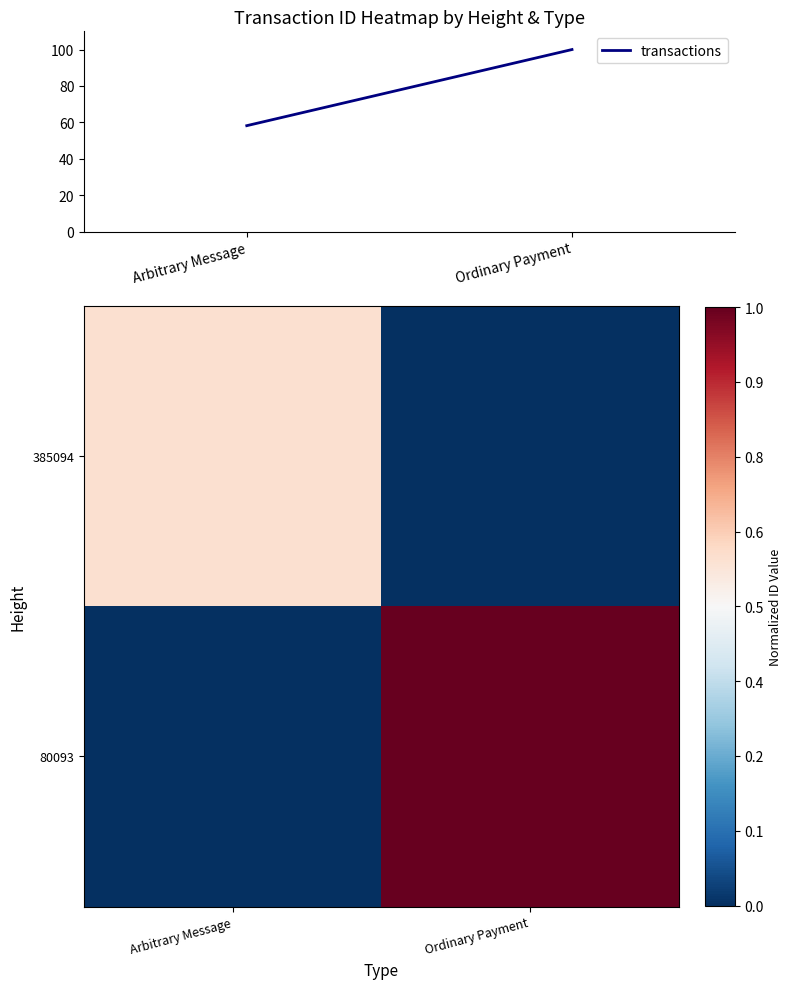

Which category has the highest value across all series?

Ordinary Payment